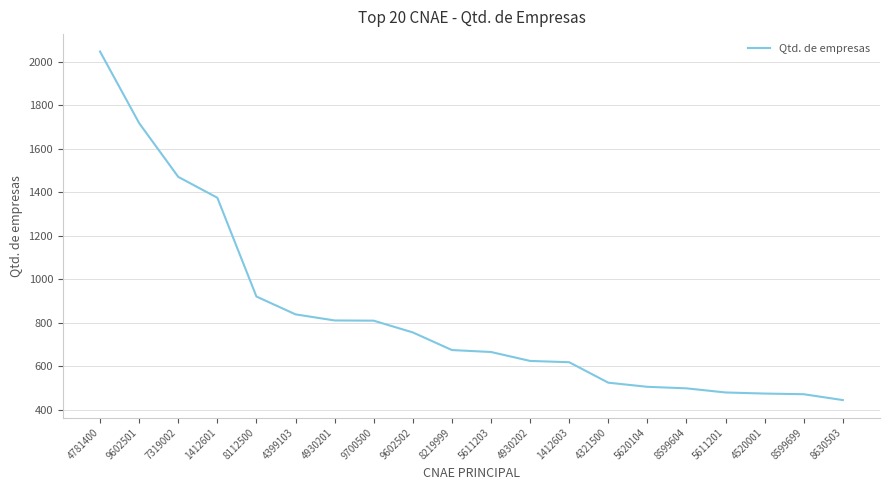

What value does the data have at 8219999, to the nearest 50?

700